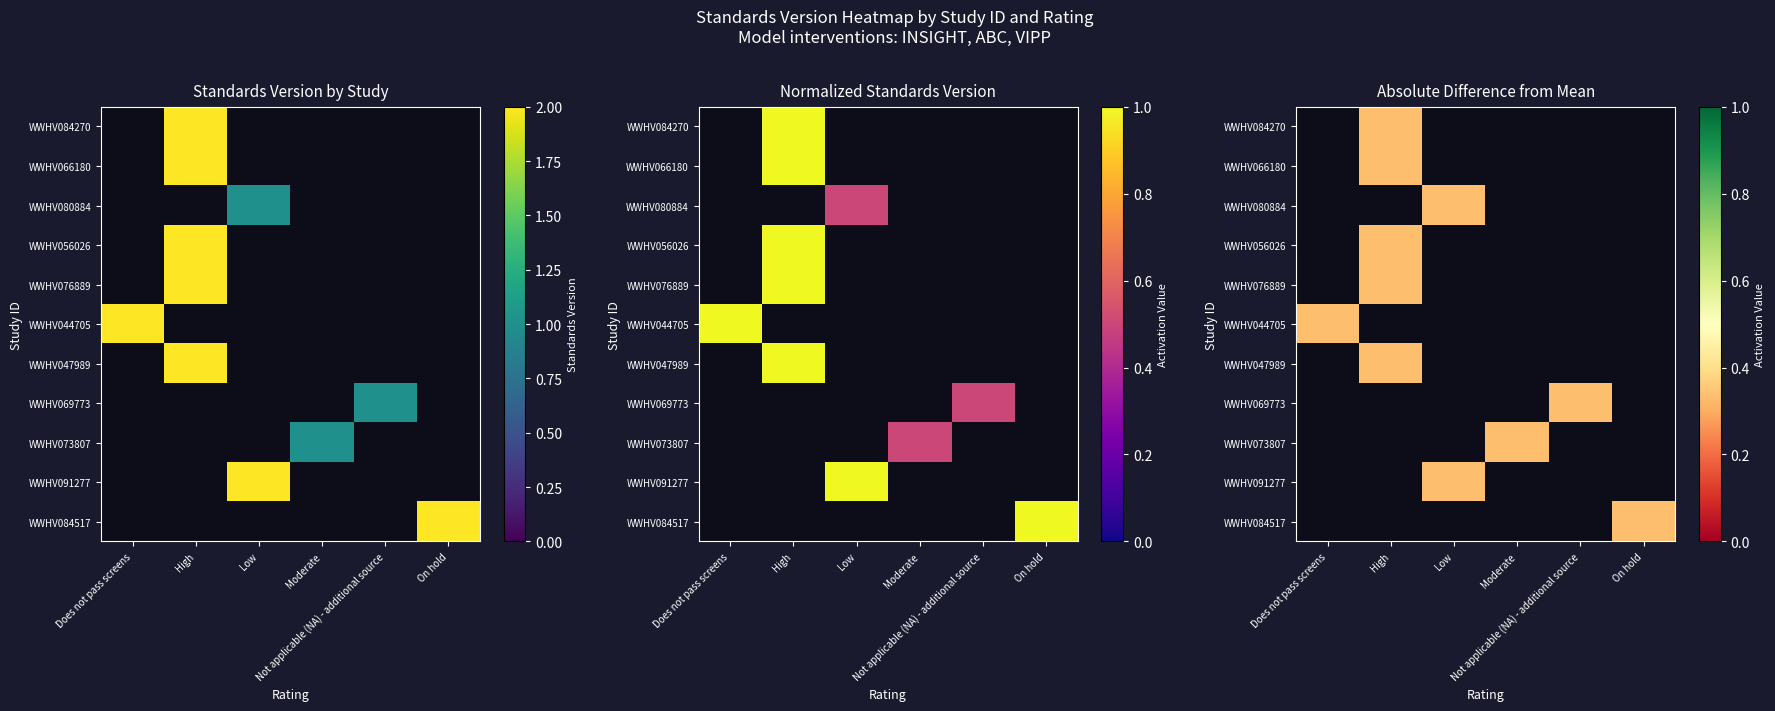

Which label corresponds to the largest value in the chart?

High